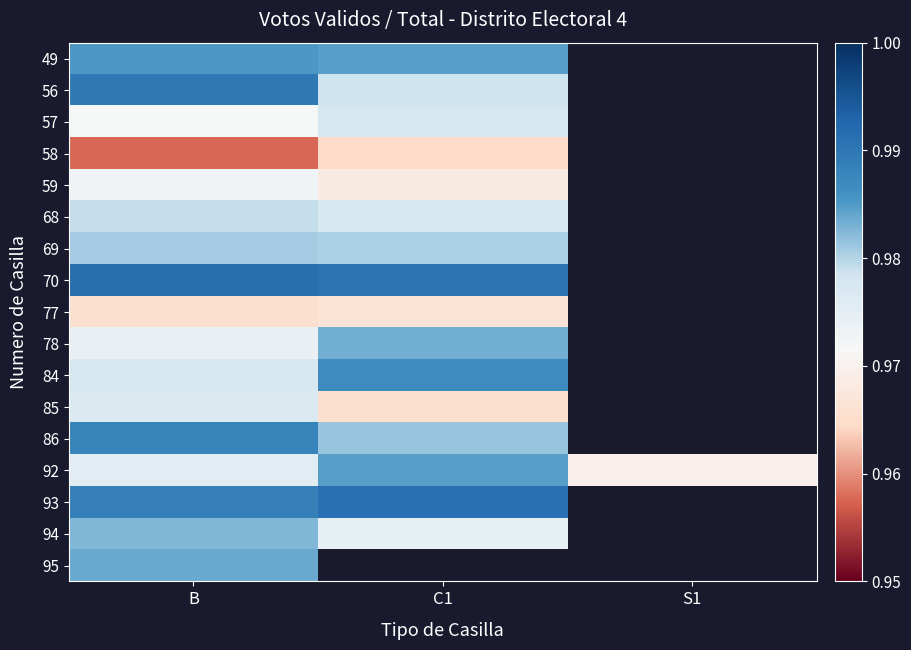

What is the total value across all series at B?

16.6